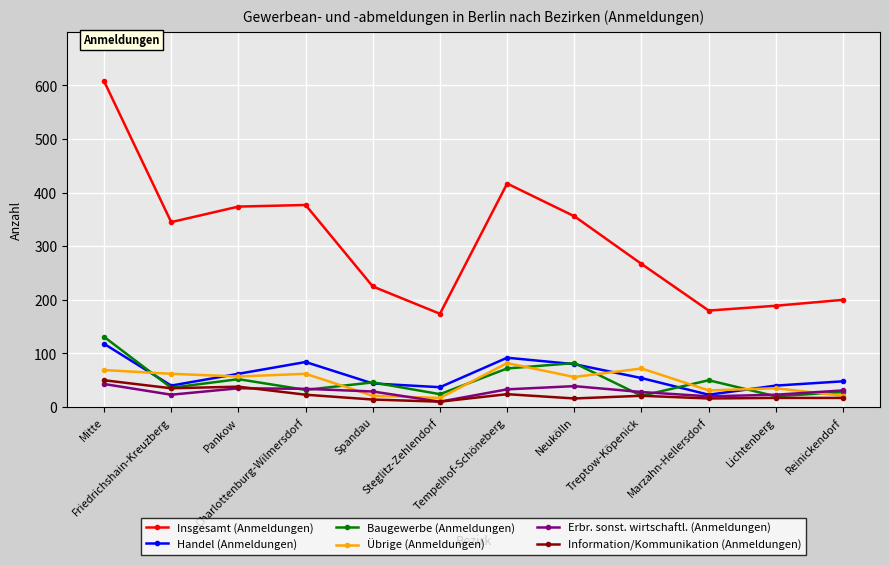

At which label does Insgesamt (Anmeldungen) reach its minimum?

Steglitz-Zehlendorf